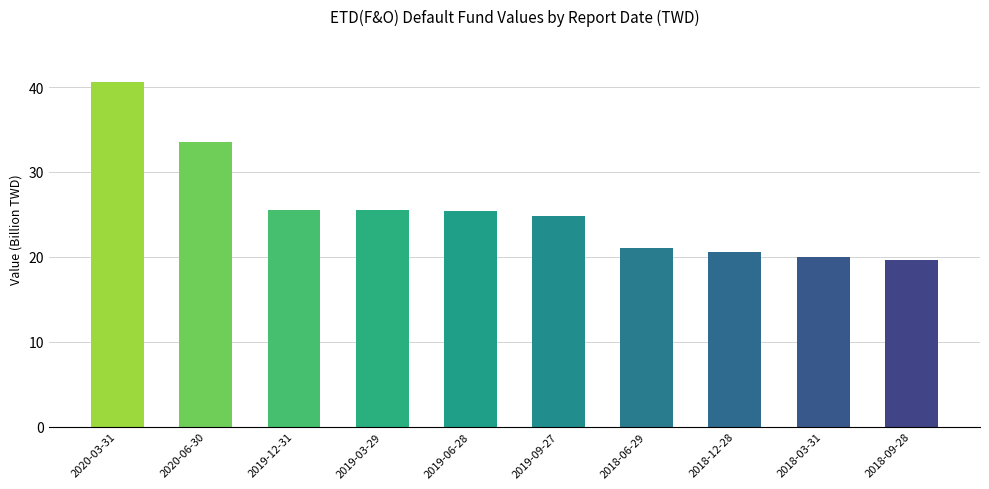

The chart shows a value of 21.1 at 2018-06-29. True or false?

True